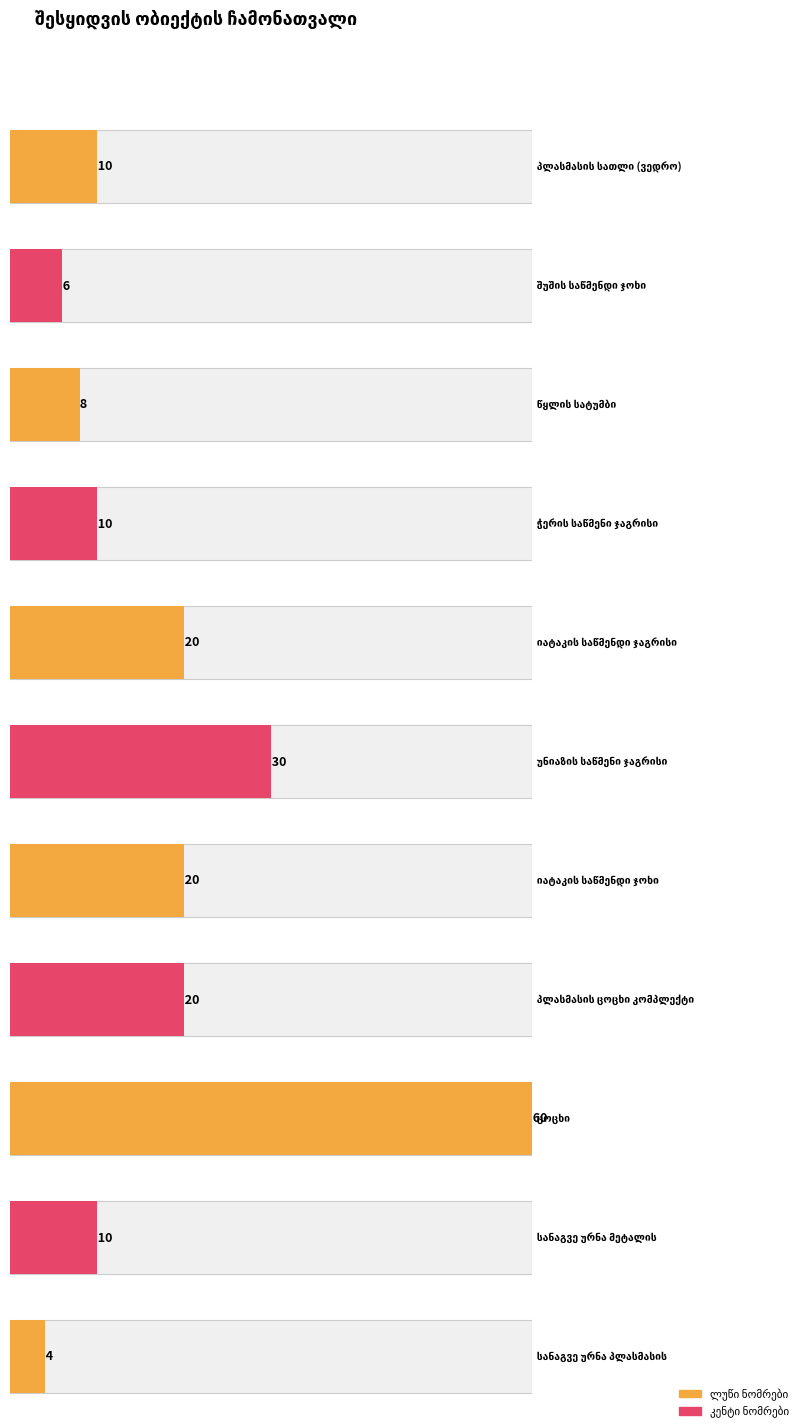

Which has a higher value, 8 or 11?

8